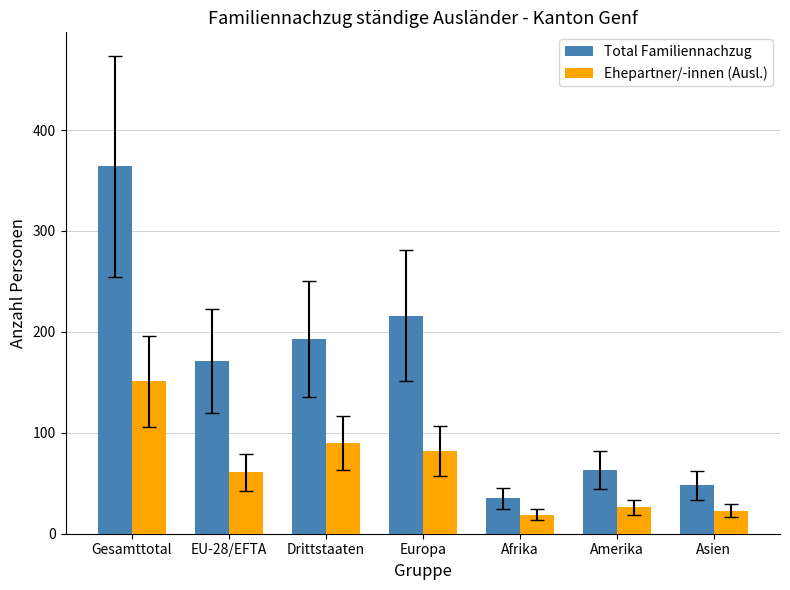

Which series changed the most between EU-28/EFTA and Drittstaaten?

Ehepartner/-innen (Ausl.)